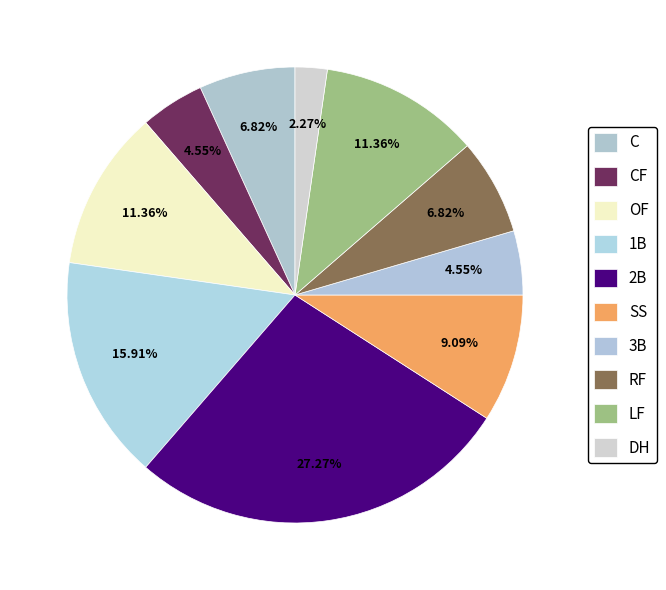

Count the number of slices in the pie.

10